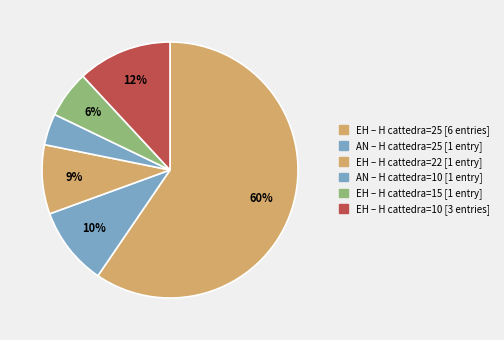

How many slices are in this pie chart?

6